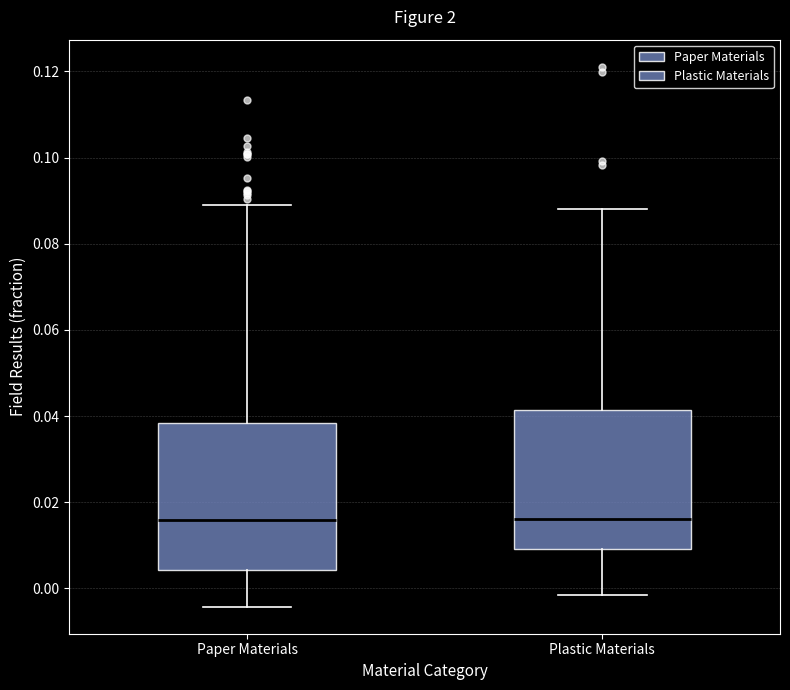

Reading left to right, transcribe this box plot: for each box, give where its median line is, the range the box spans, and where its two whiskers end, as read against the y-axis. The values are not printed on the chart, so give them approximately, as read against the axis.

Paper Materials: median 0.016, box 0.004 to 0.038, whiskers -0.004 to 0.090
Plastic Materials: median 0.016, box 0.010 to 0.042, whiskers -0.002 to 0.088